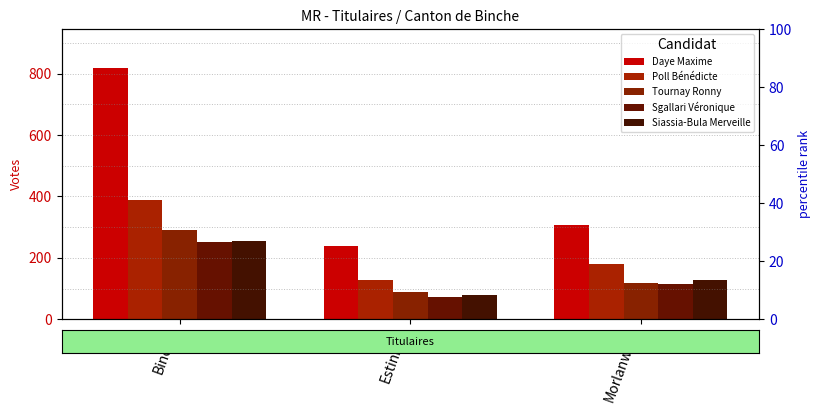

Is it true that Daye Maxime equals 333 at Estinnes?

False